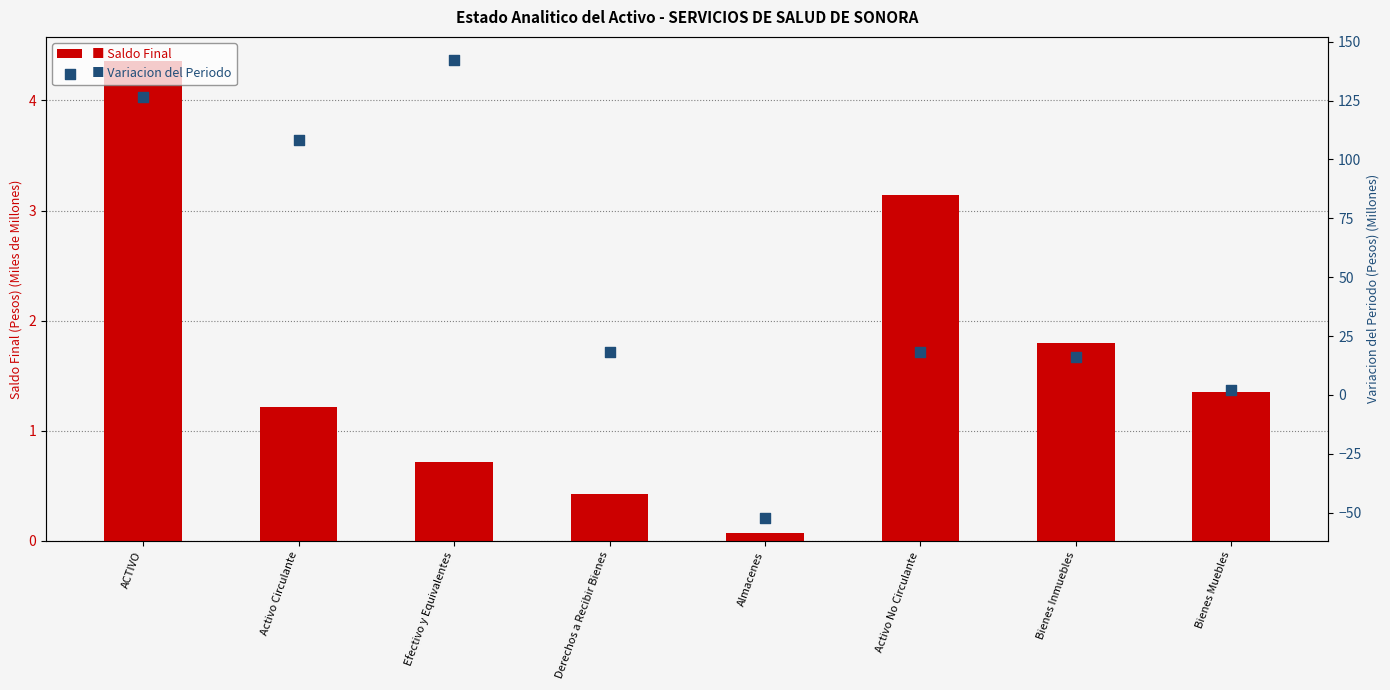

At how many categories does at least one series exceed 18?

5